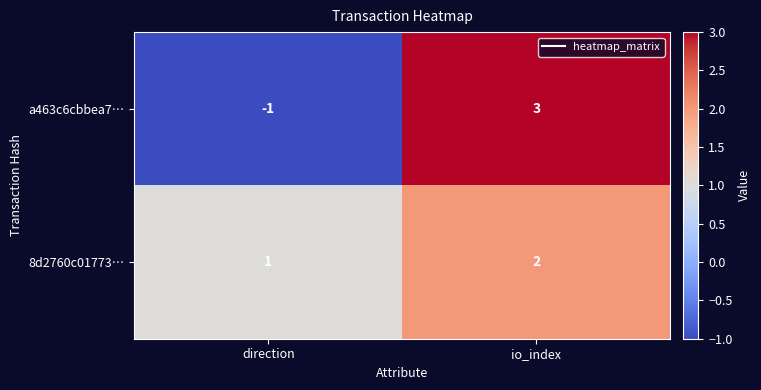

What is the sum of all 8d2760c01773… values?

3